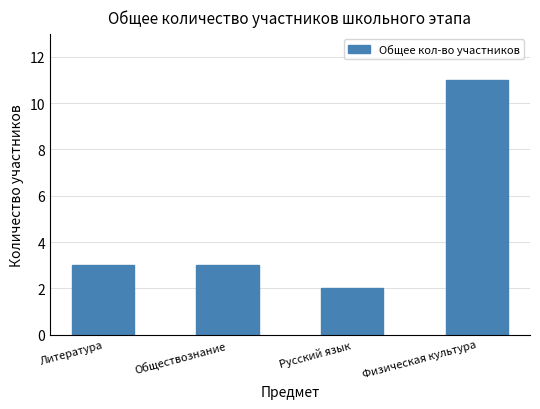

What is the label of the 1st bar from the right?

Физическая культура